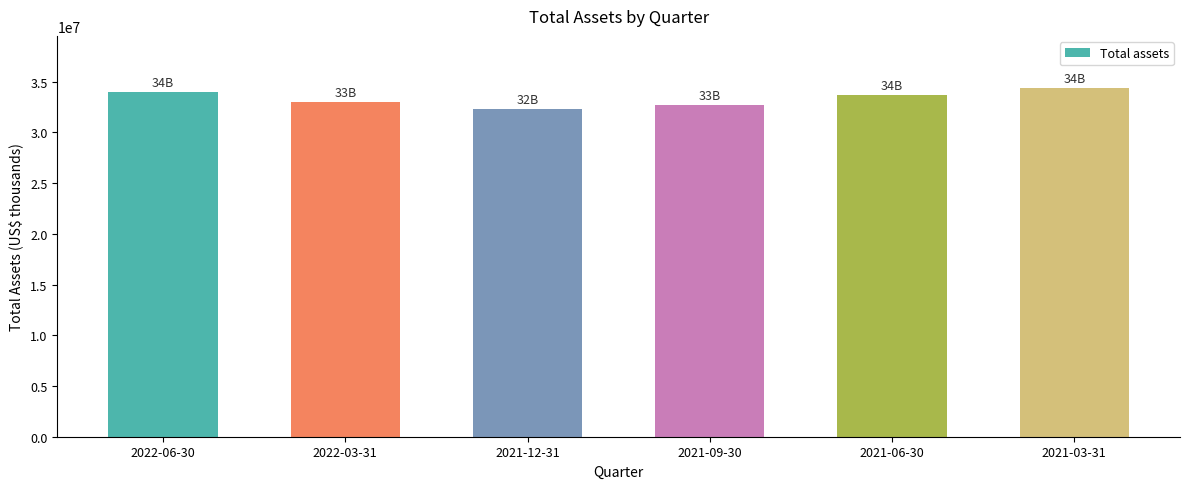

What is the label of the 6th bar from the right?

2022-06-30